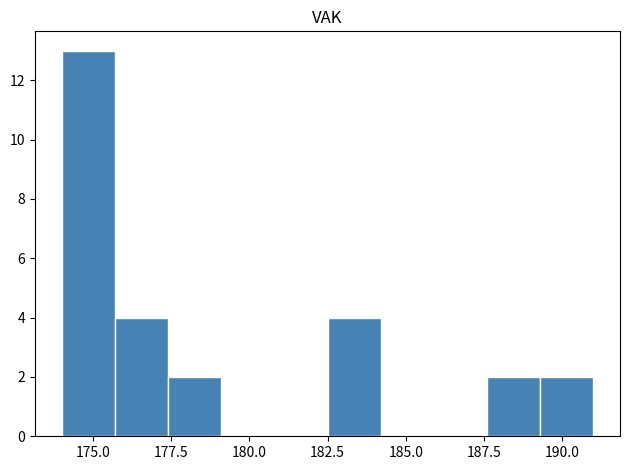

Around what value on the x-axis is the tallest bar? Give the approximate position of its centre, as read against the axis.

175.0